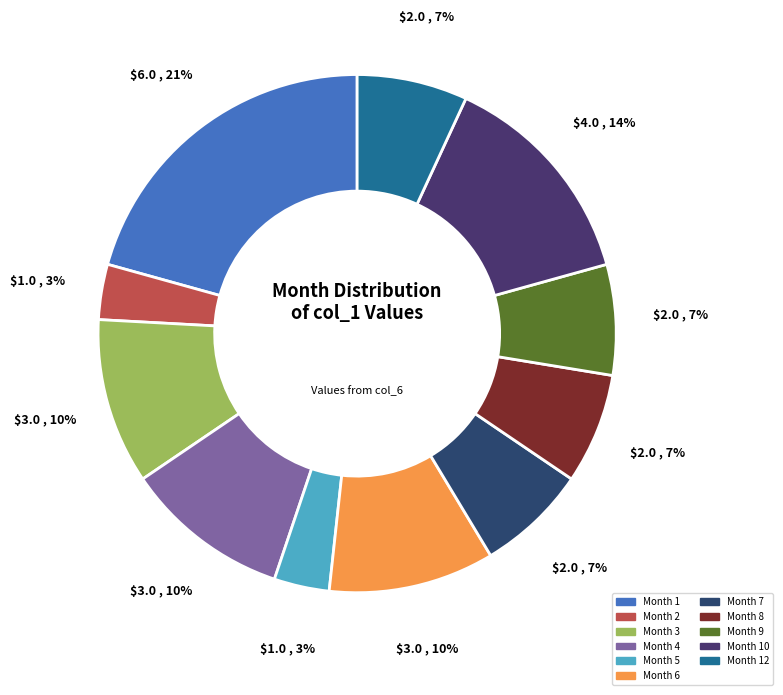

Is there any slice that represents more than half of the pie?

No